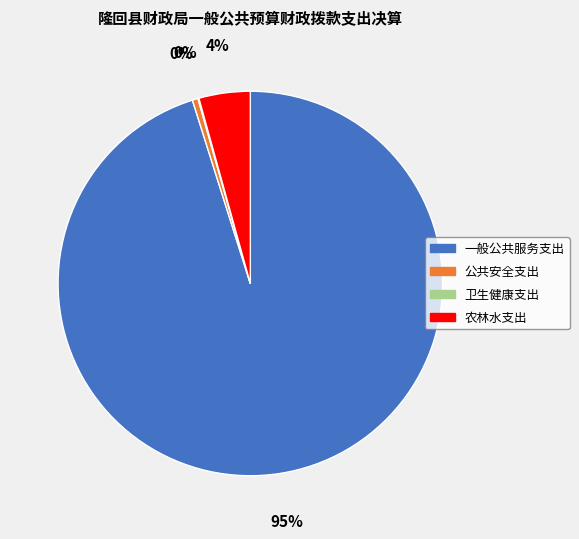

Is 一般公共服务支出 the majority of the pie?

Yes